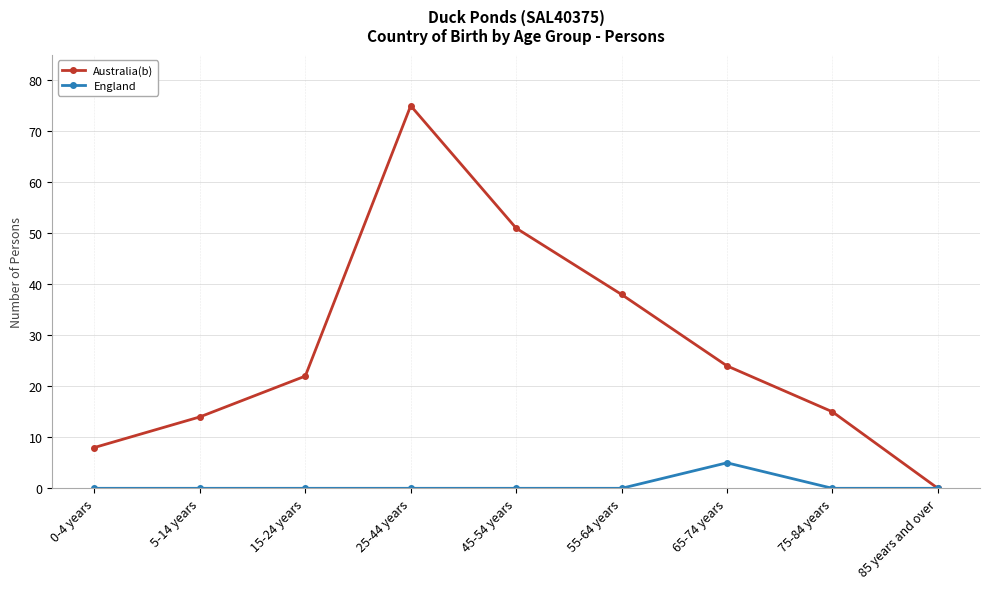

How many series are shown in this chart?

2